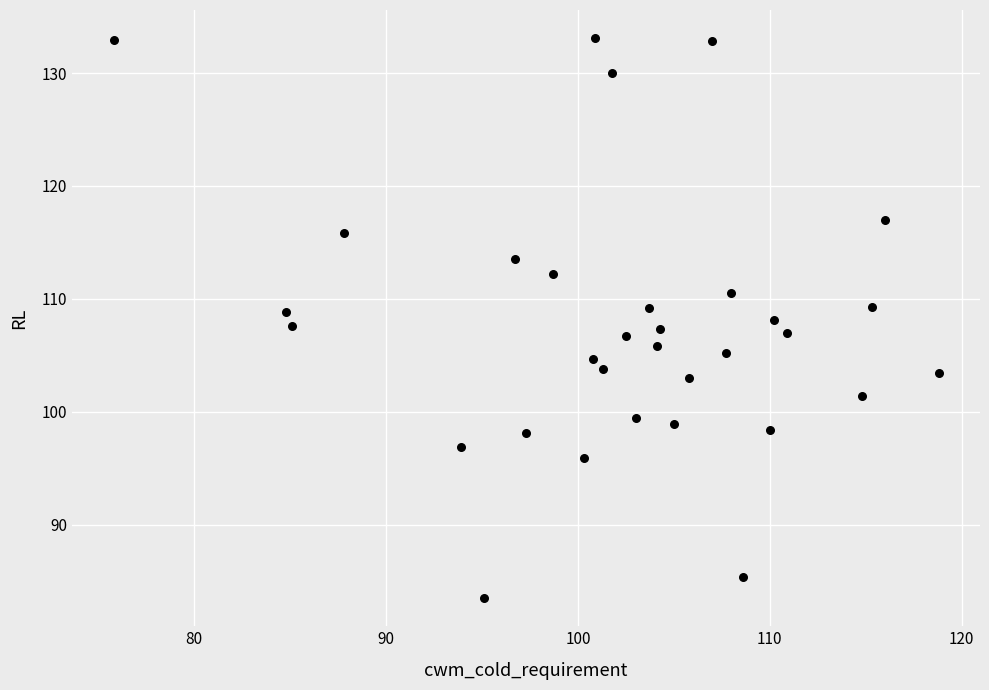

What is the range of Y values (max minus min)?

49.6